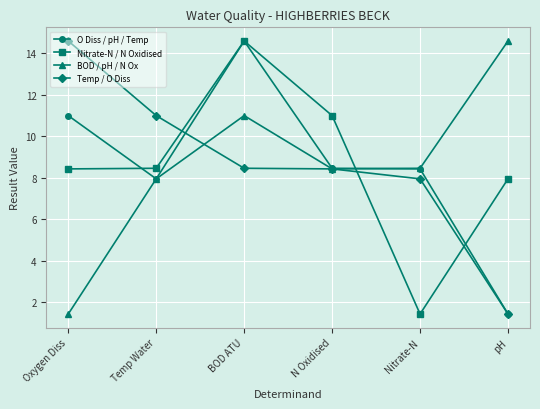

What is the value of the BOD / pH / N Ox point at the 4th from the left?

8.4